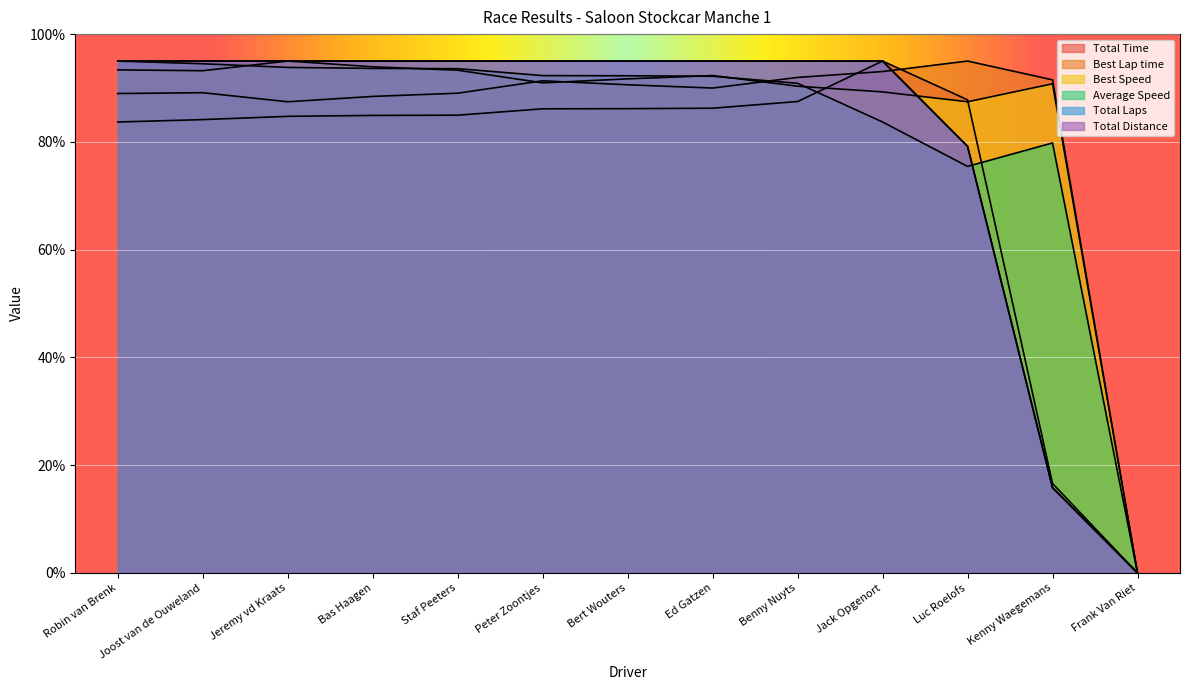

Which category has the lowest value in the Best Speed series?

Frank Van Riet